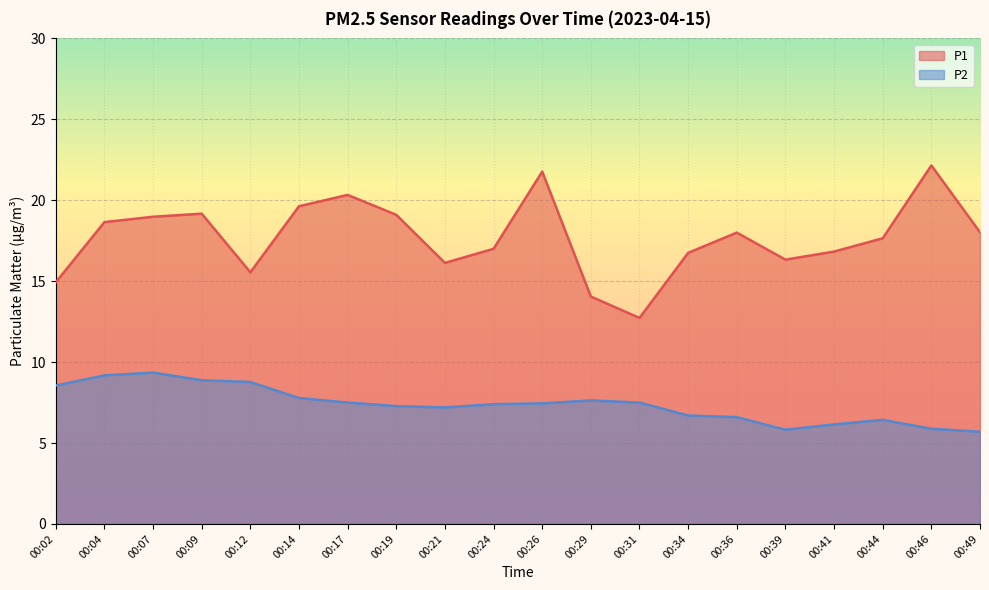

List the labels in order of P1 value, largest first.

00:46, 00:26, 00:17, 00:14, 00:09, 00:19, 00:07, 00:04, 00:49, 00:36, 00:44, 00:24, 00:41, 00:34, 00:39, 00:21, 00:12, 00:02, 00:29, 00:31